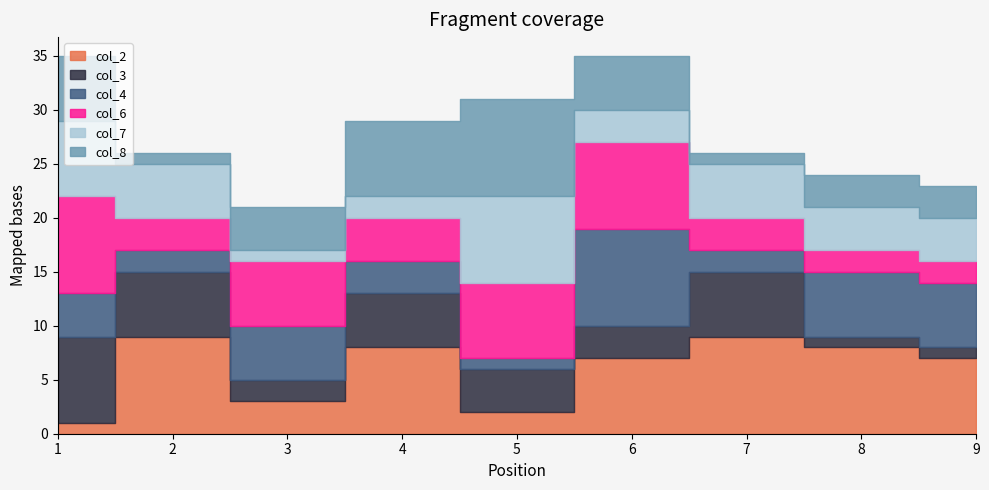

Reading right to left, what are all the values shown in this chart?

col_2: 9=7	8=8	7=9	6=7	5=2	4=8	3=3	2=9	1=1
col_3: 9=1	8=1	7=6	6=3	5=4	4=5	3=2	2=6	1=8
col_4: 9=6	8=6	7=2	6=9	5=1	4=3	3=5	2=2	1=4
col_6: 9=2	8=2	7=3	6=8	5=7	4=4	3=6	2=3	1=9
col_7: 9=4	8=4	7=5	6=3	5=8	4=2	3=1	2=5	1=7
col_8: 9=3	8=3	7=1	6=5	5=9	4=7	3=4	2=1	1=6